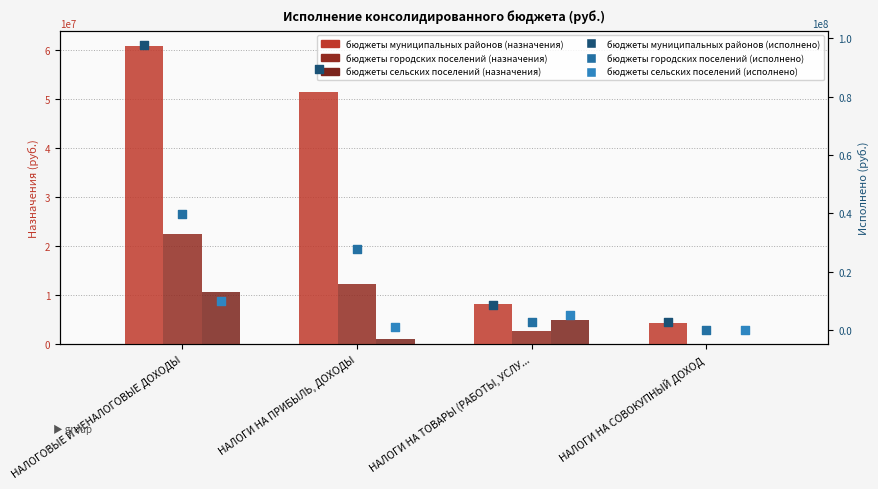

Which series has the largest total across all categories?

бюджеты муниципальных районов (исполнено)